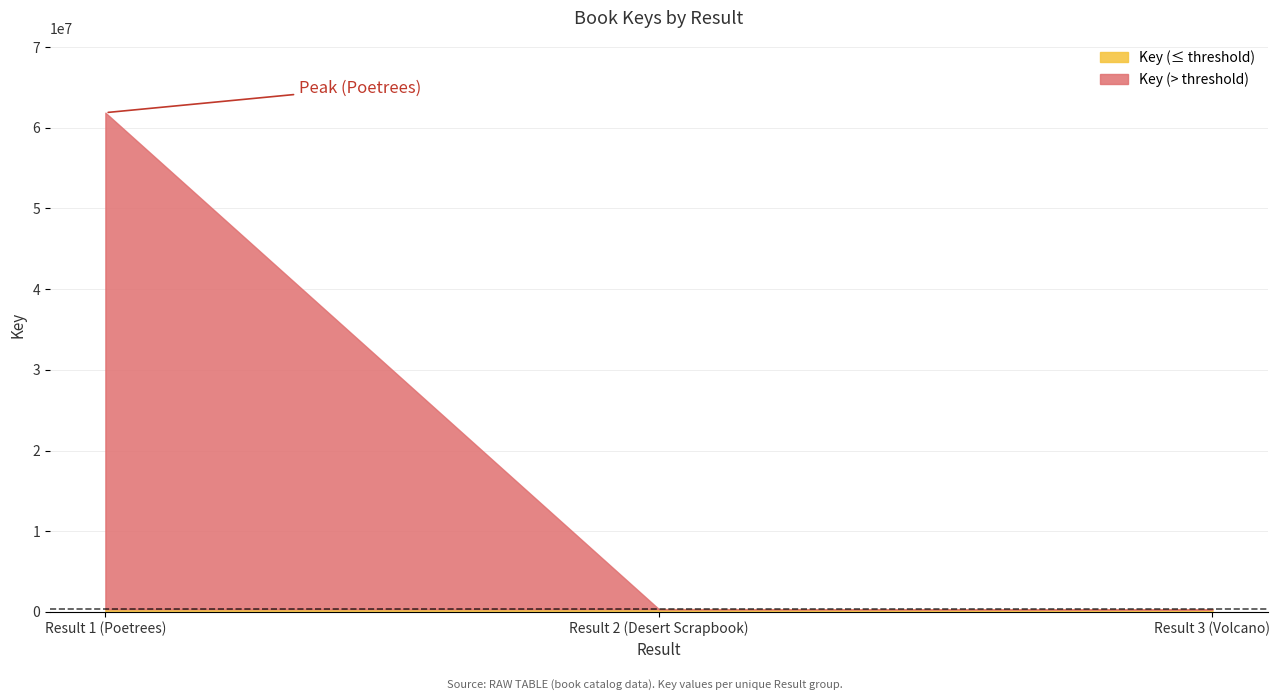

What is the change in value from Result 2 (Desert Scrapbook) to Result 3 (Volcano)?

-20434